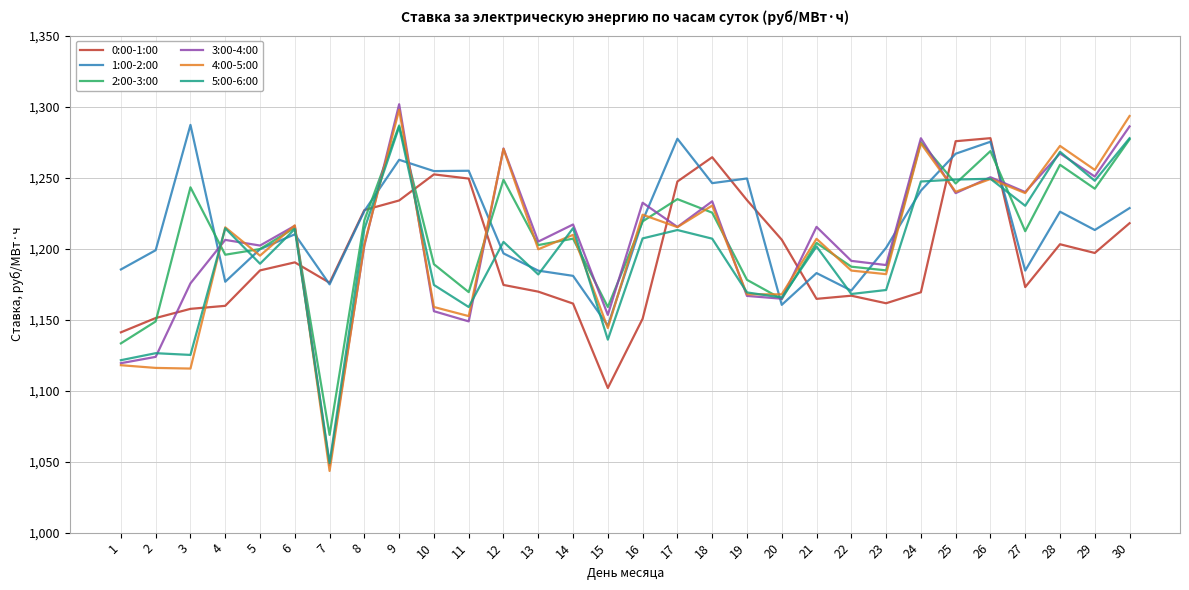

Where is the first local minimum for 3:00-4:00?

5